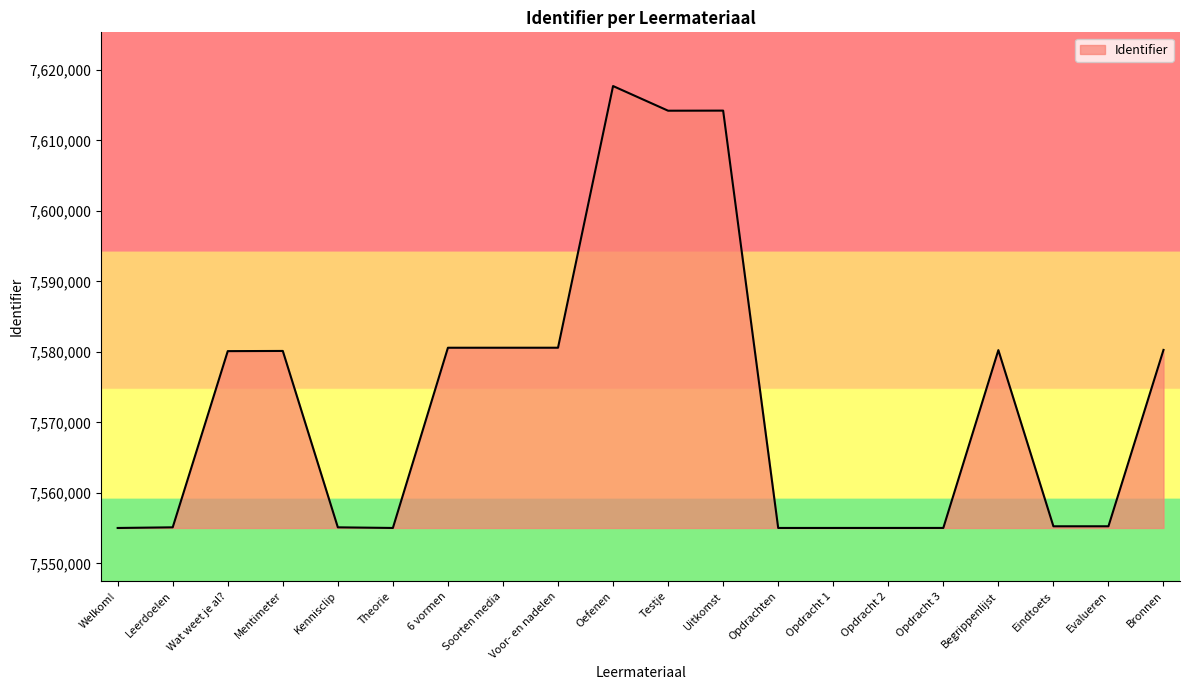

The value at Begrippenlijst is 7580260. True or false?

True